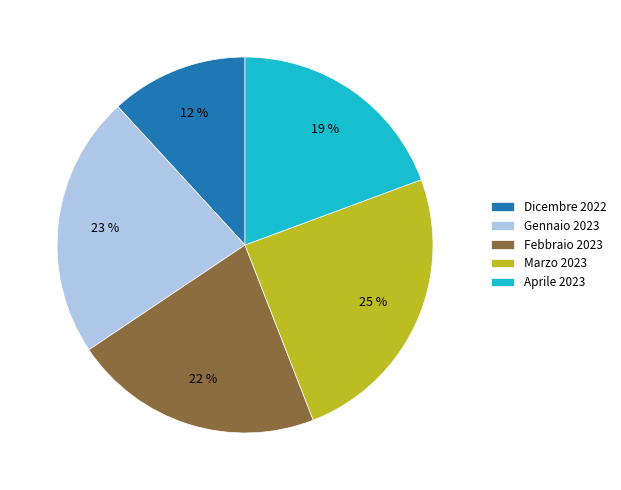

Does any single category account for the majority?

No